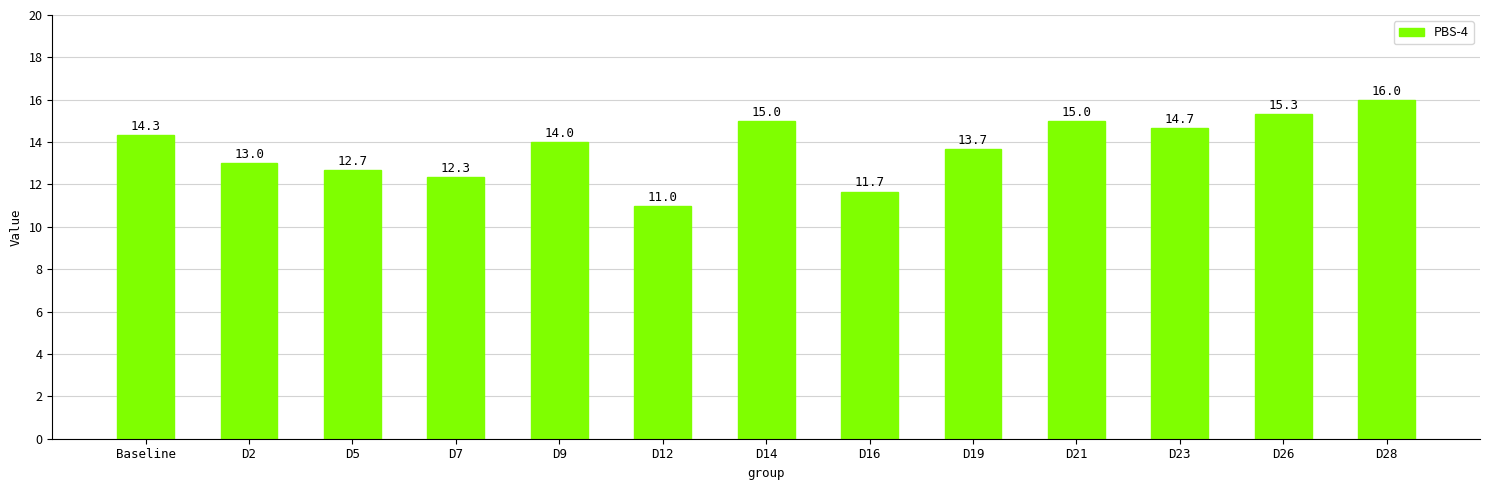

What is the difference between the maximum and second lowest values?

4.3